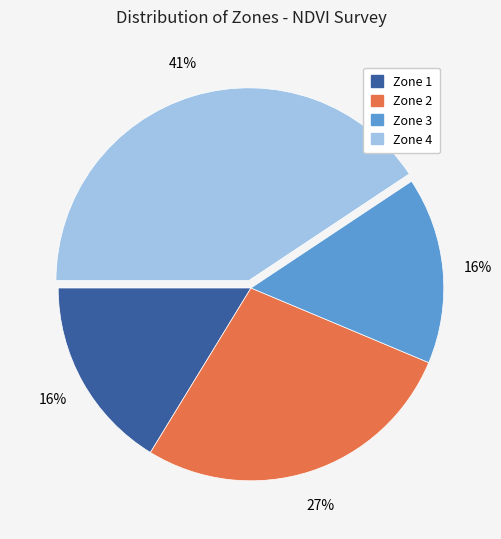

Does Zone 1 represent more than half of the total?

No